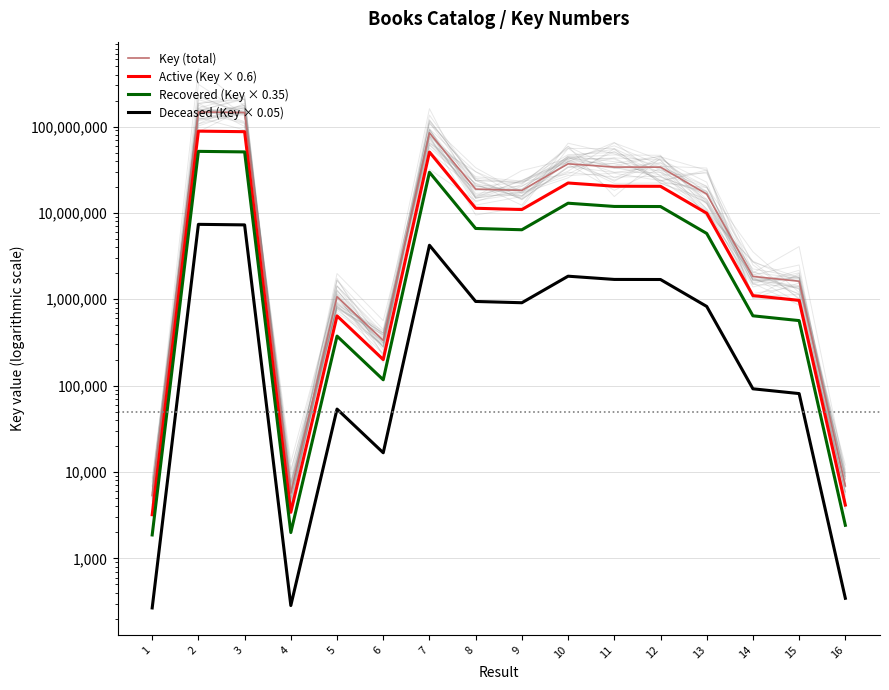

At which category is the sum across all series the highest?

2